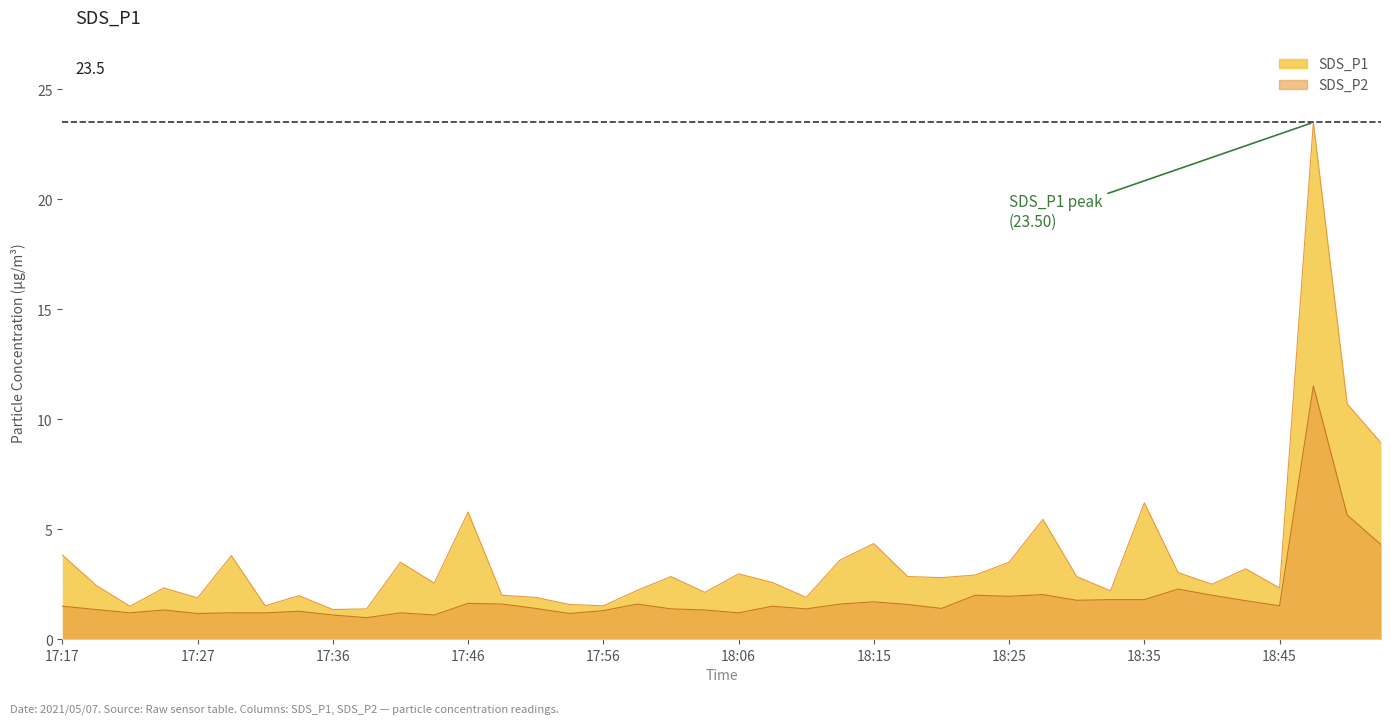

At 18:35, list the series in order from largest to smallest.

SDS_P1, SDS_P2